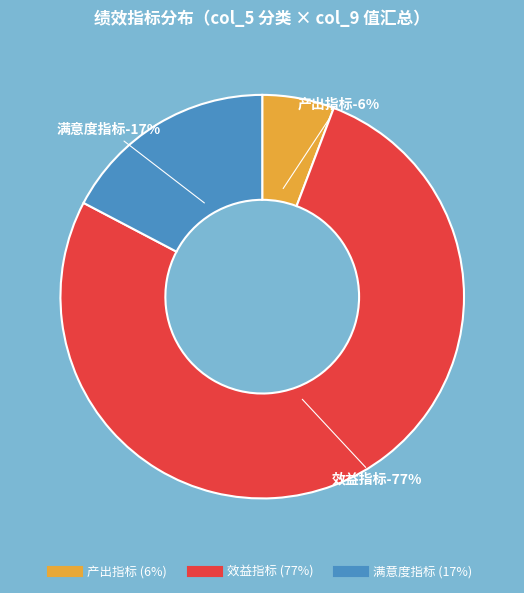

Is 产出指标 the majority of the pie?

No